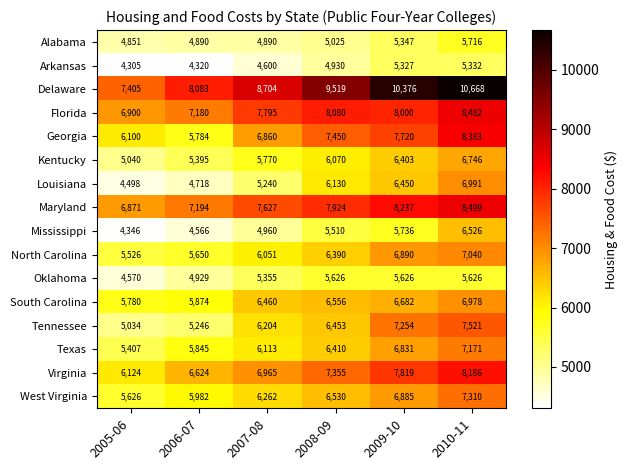

The value of Virginia at 2008-09 is 7355. True or false?

True